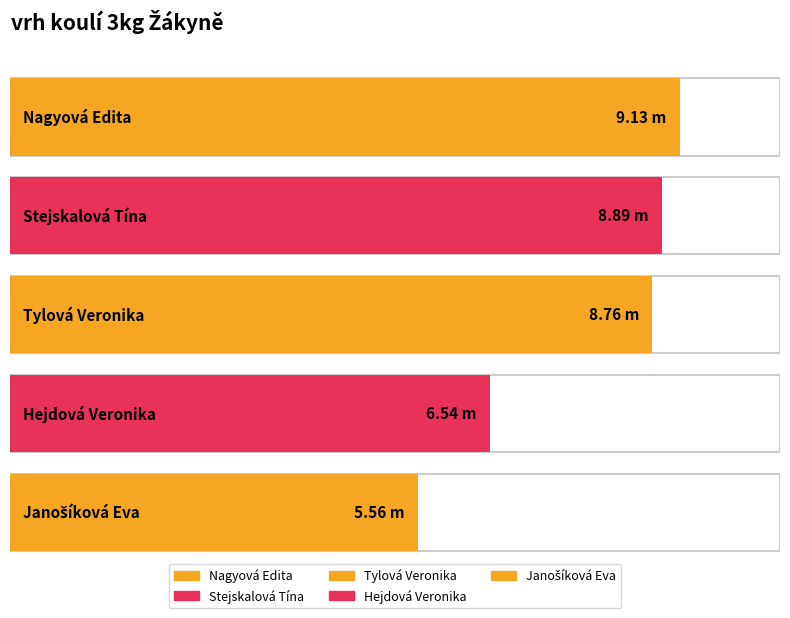

True or false: the data shows 9.1 at Nagyová Edita.

True